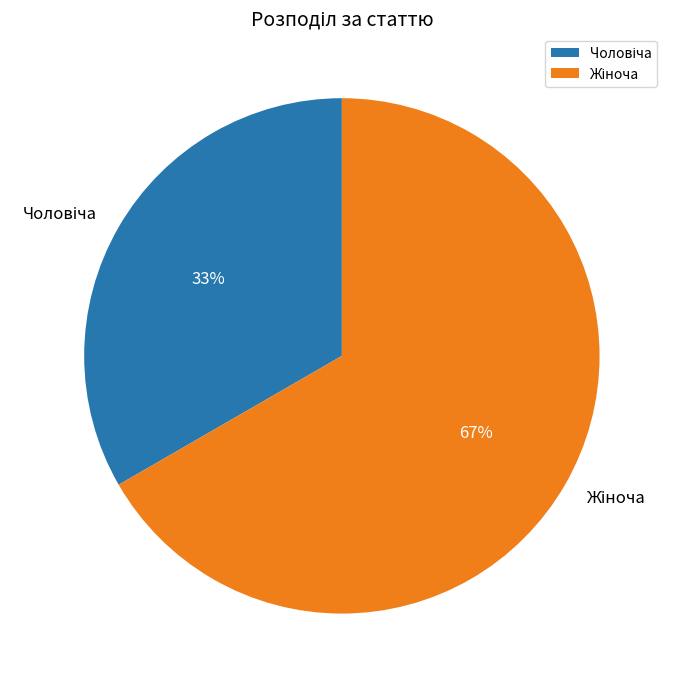

Does any single category account for the majority?

Yes